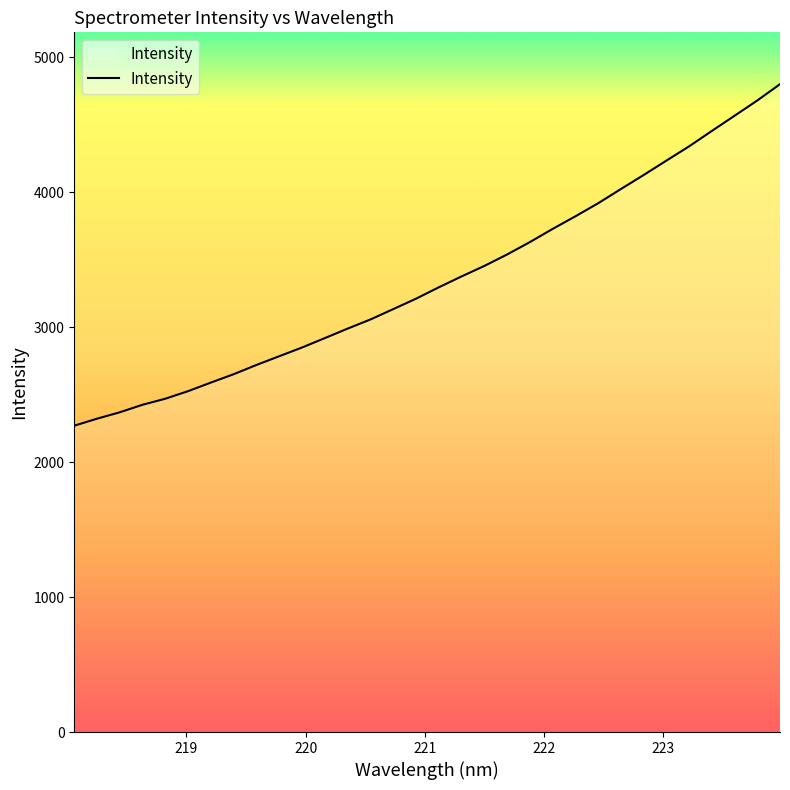

What is the difference between the maximum and minimum values?

2530.6